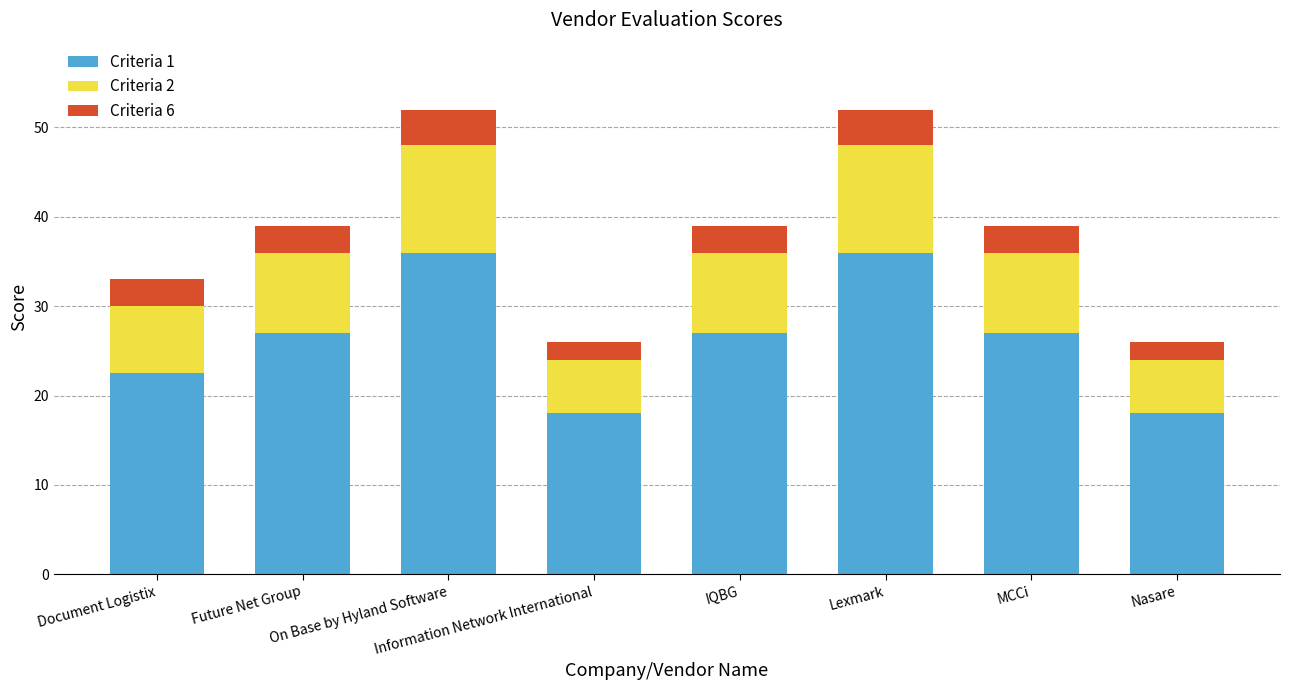

What is the maximum value for Criteria 1?

36.0